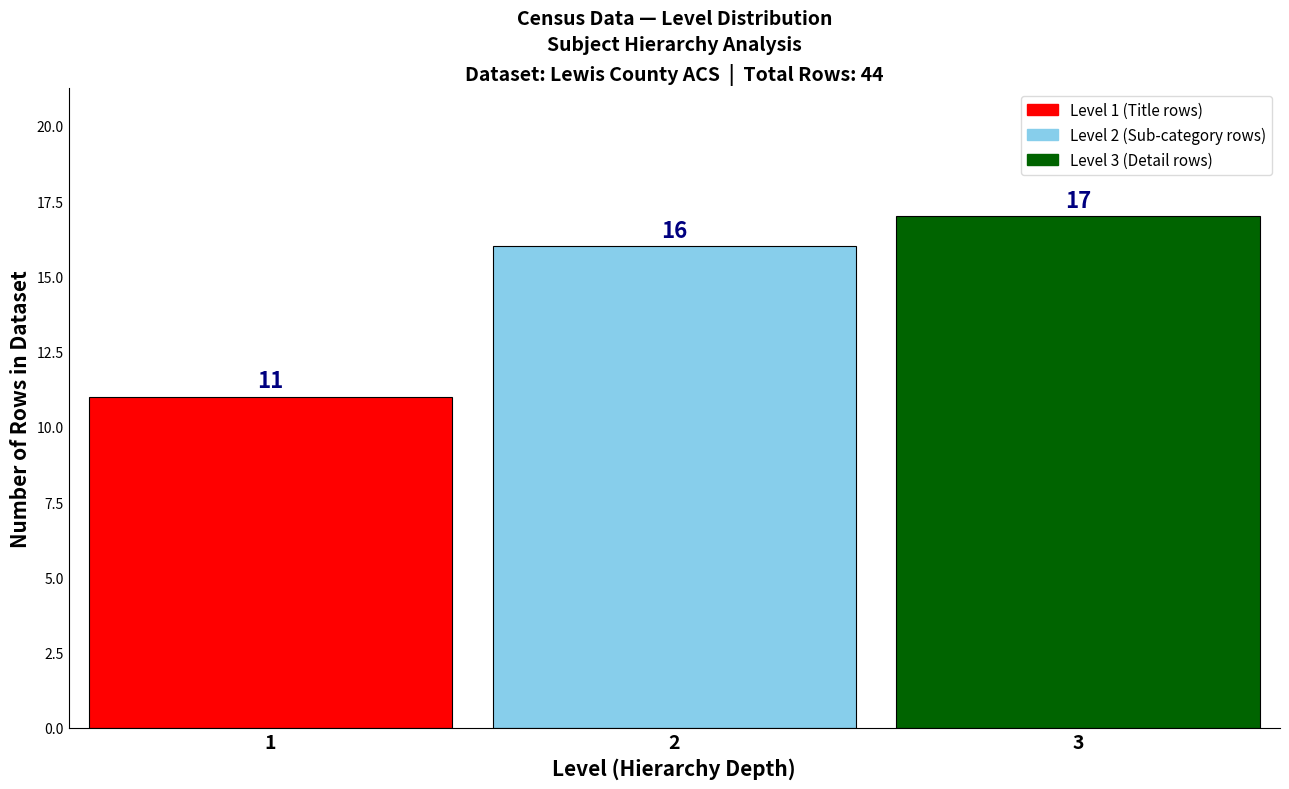

Reading right to left, transcribe all the data shown in this chart.

3=17	2=16	1=11